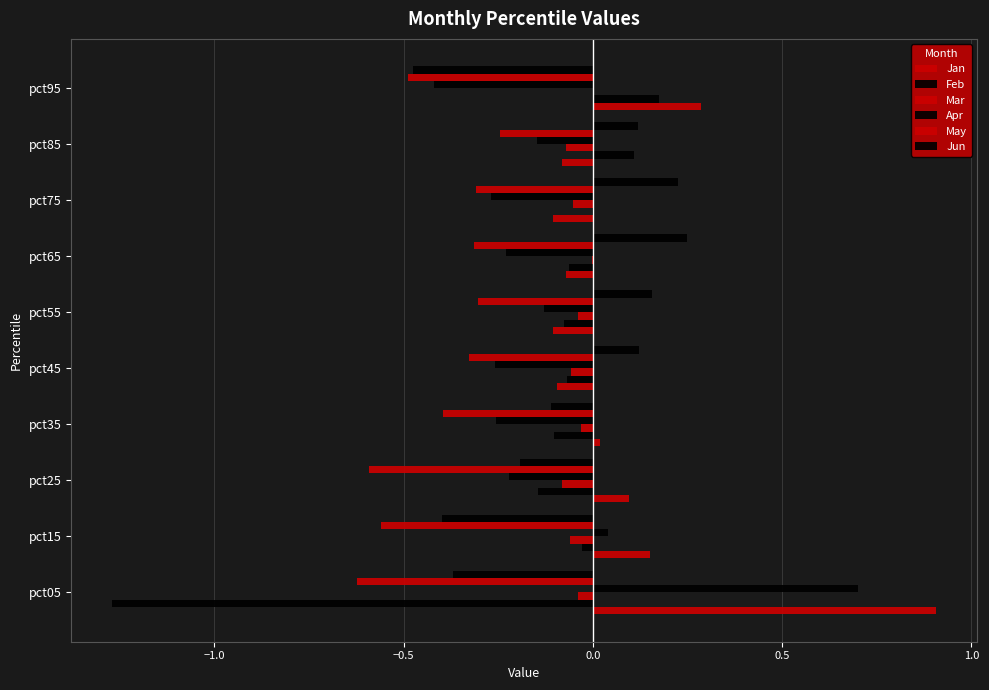

Which series has the widest spread of values?

Feb